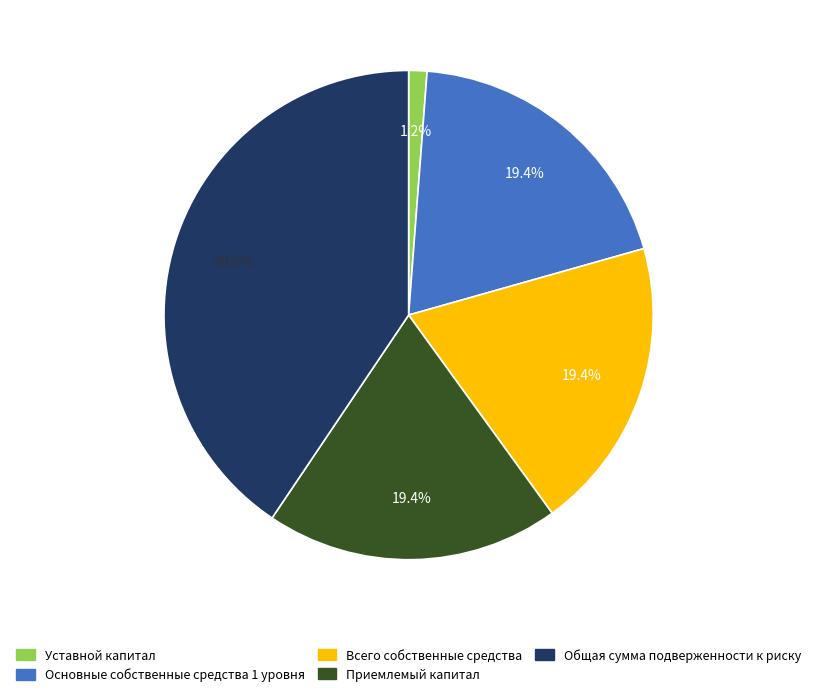

Is there a majority slice in this chart?

No